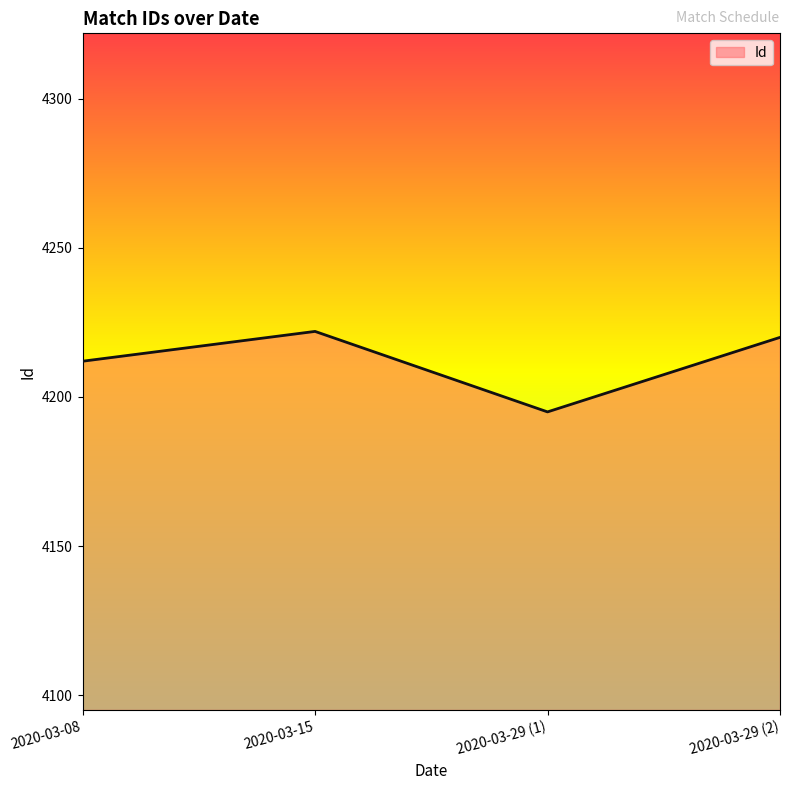

The value at 2020-03-15 is 1100. True or false?

False